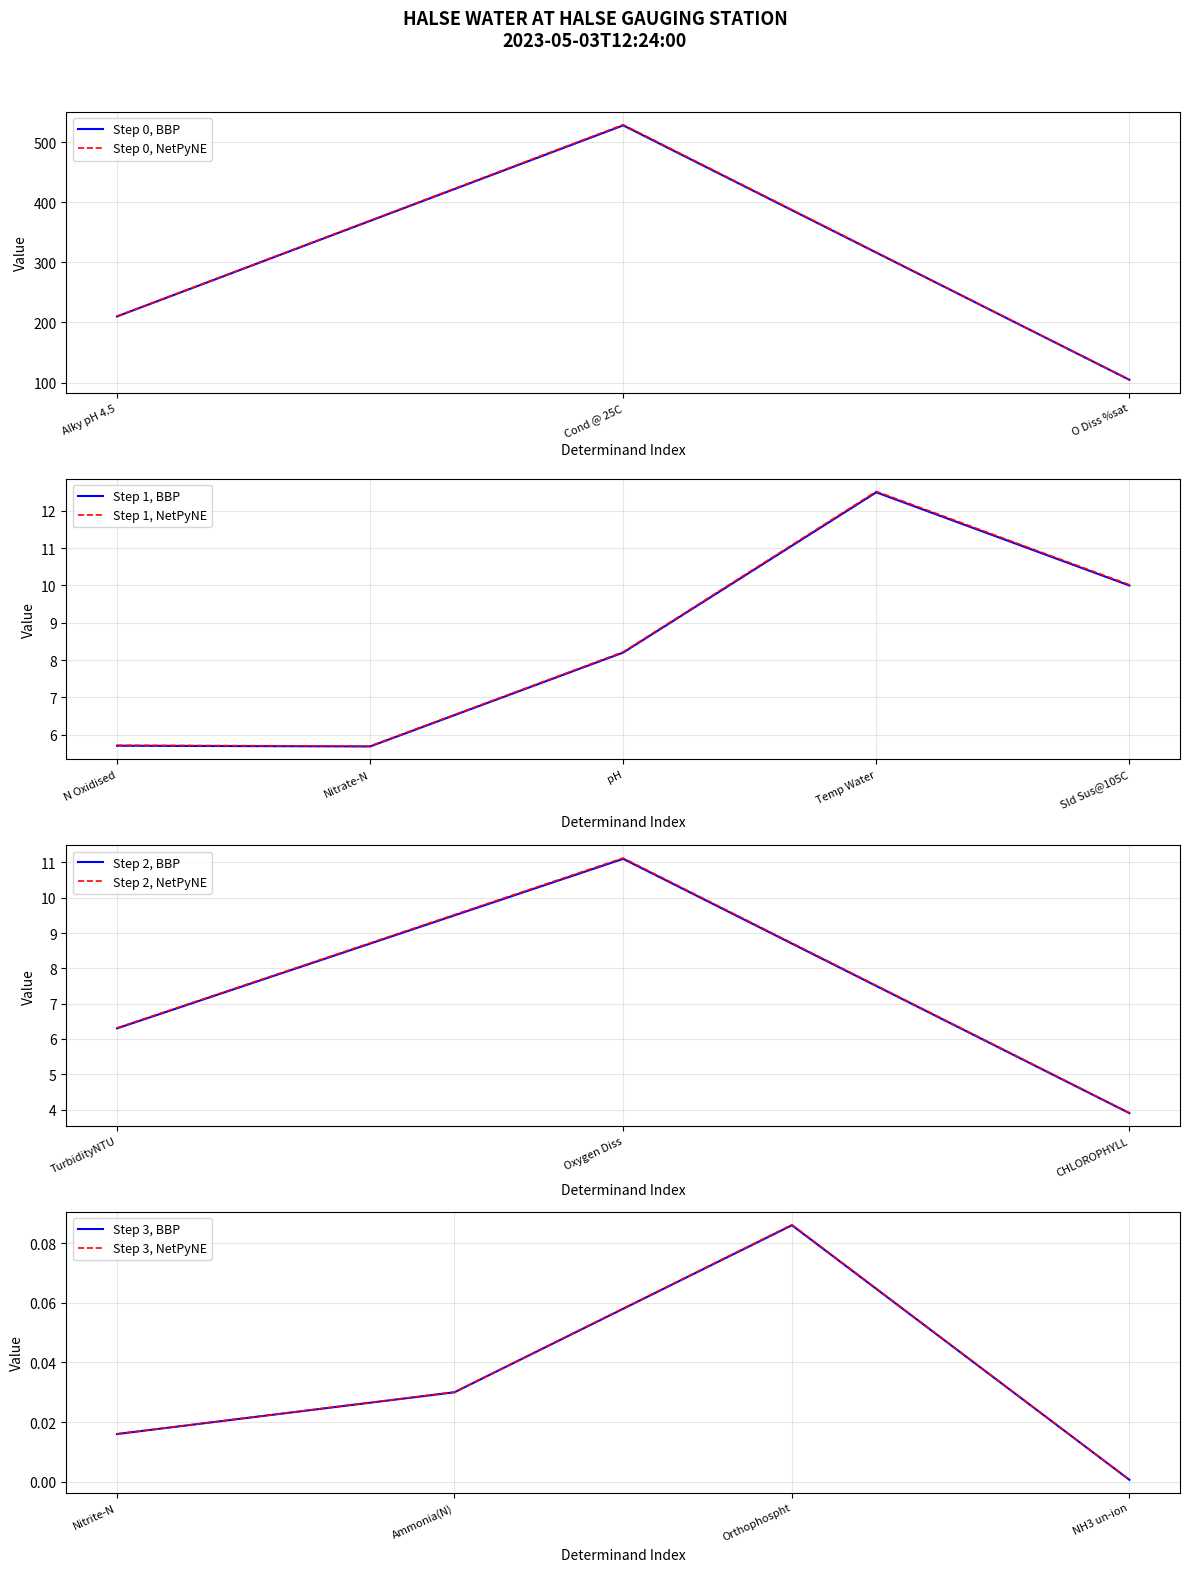

How many data points are less than 6?

7